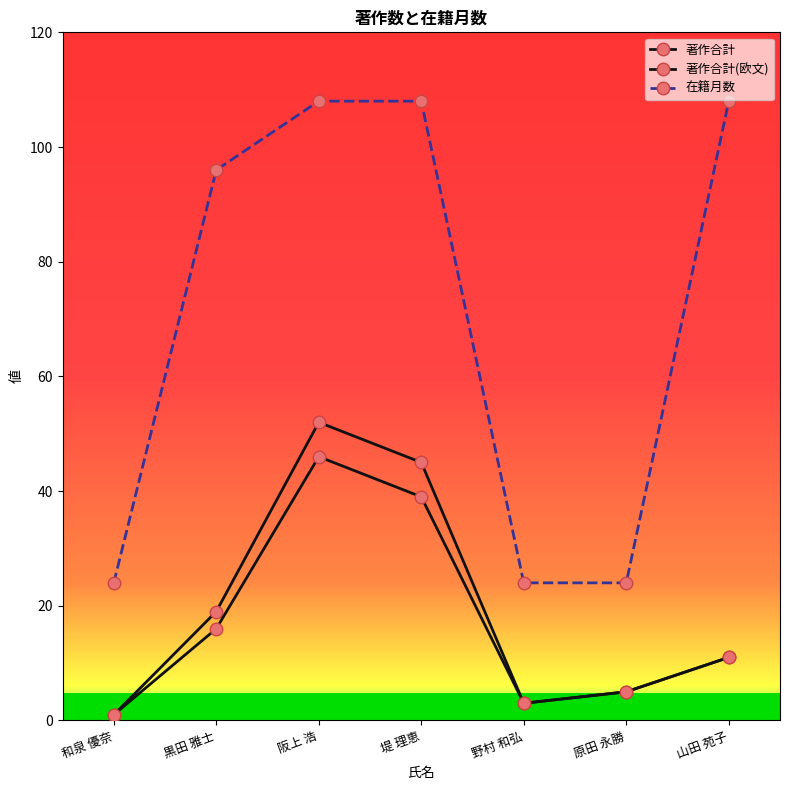

Read the 著作合計 value at 野村 和弘, to the nearest 5.

5